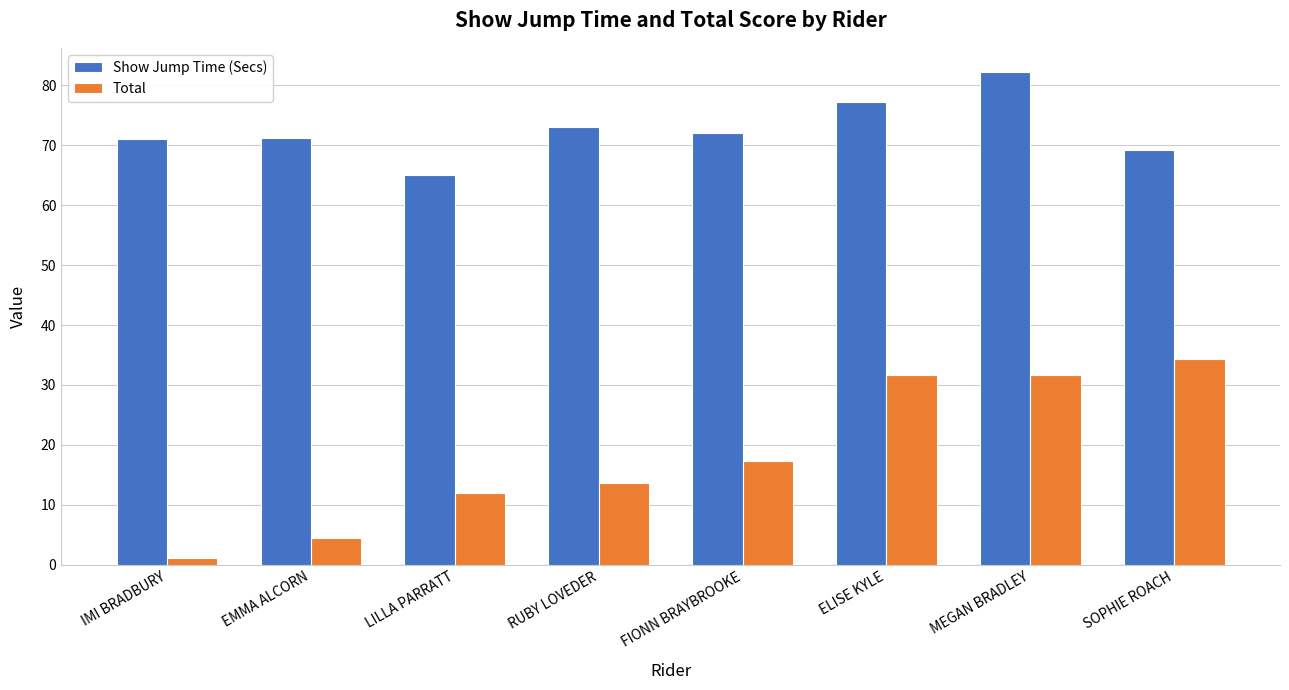

Which series has the largest range (max minus min)?

Total